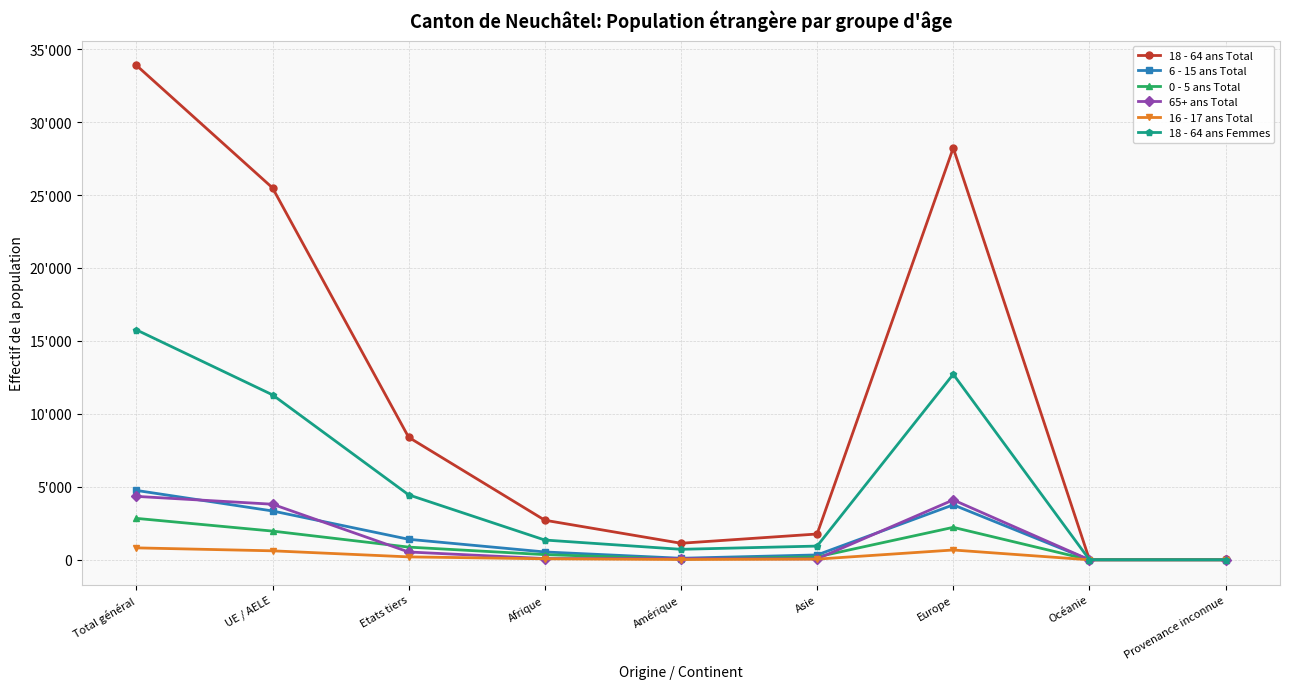

What is the label of the 3rd point from the left?

Etats tiers